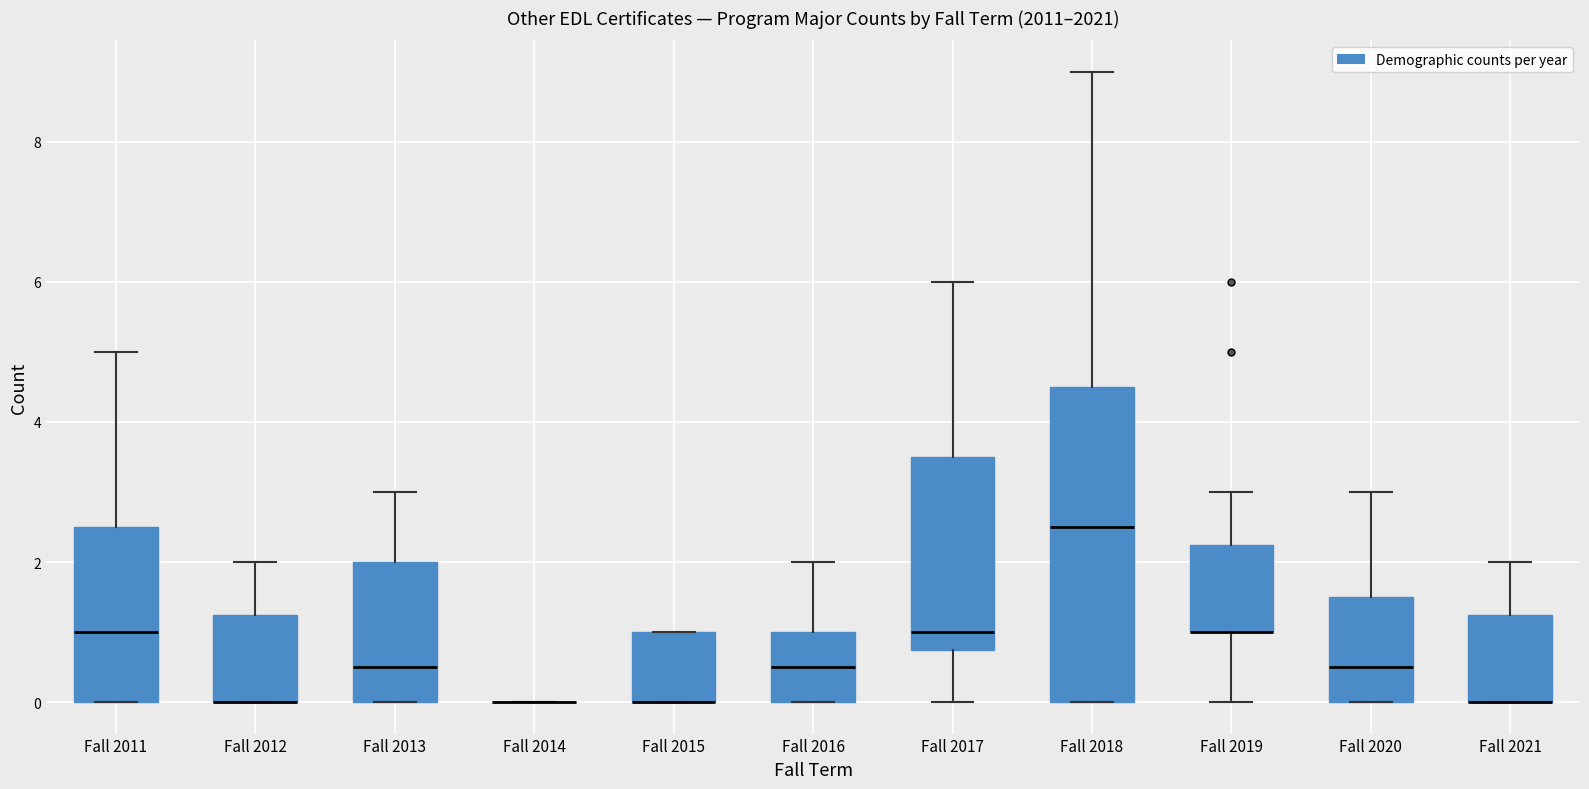

Where does the upper whisker of the box for Fall 2012 end on the y-axis? The values are not printed on the chart, so give them approximately, as read against the axis.

2.0